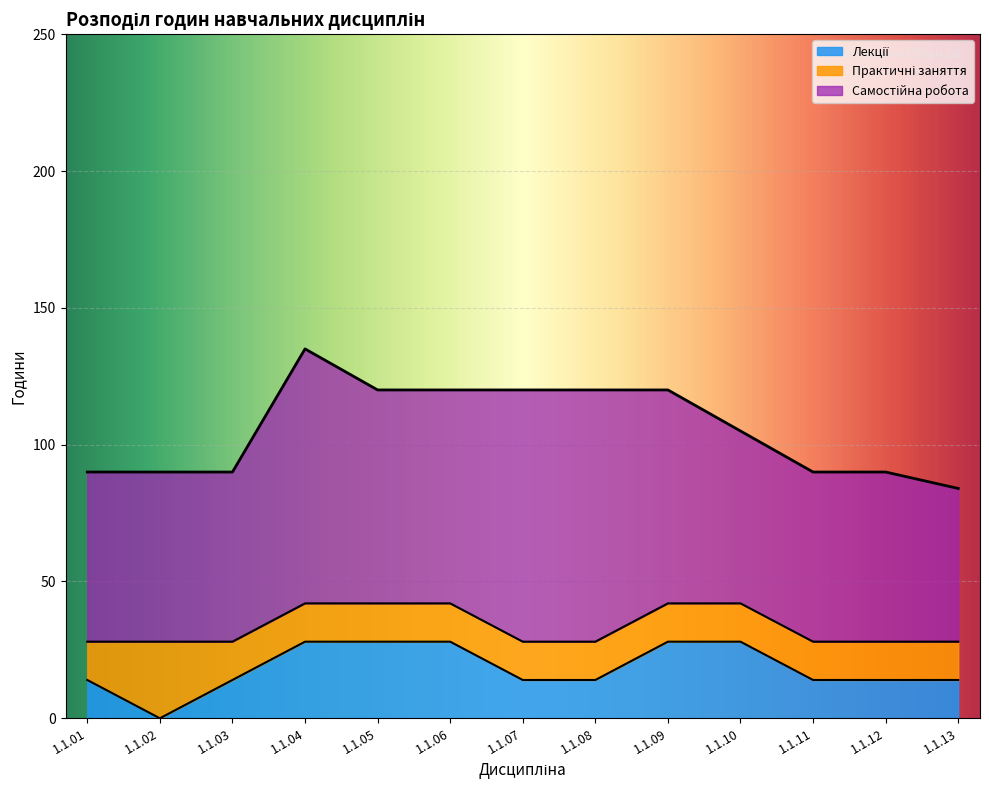

What is the value of the Самостійна робота point at the 2nd from the left?

62